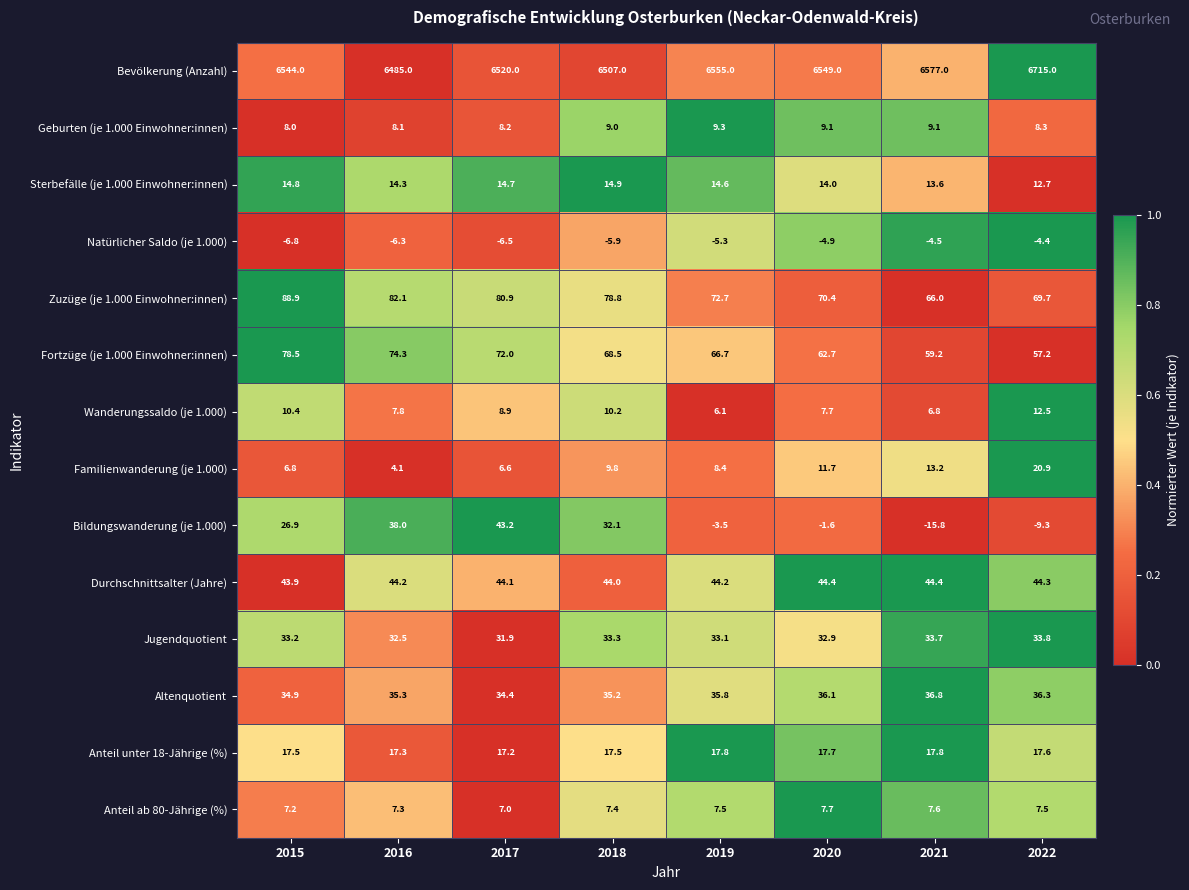

At how many categories does at least one series exceed 0?

8